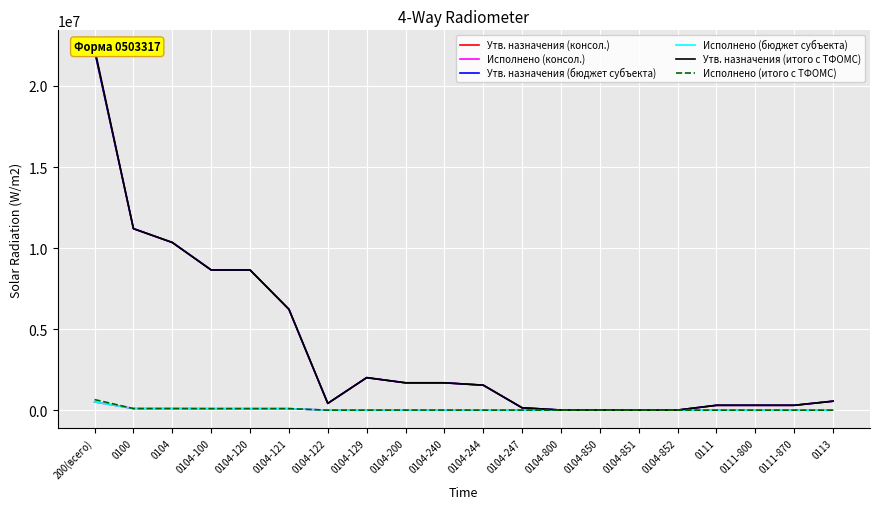

True or false: Исполнено (консол.) has a value of 0.0 at 0104-244.

True